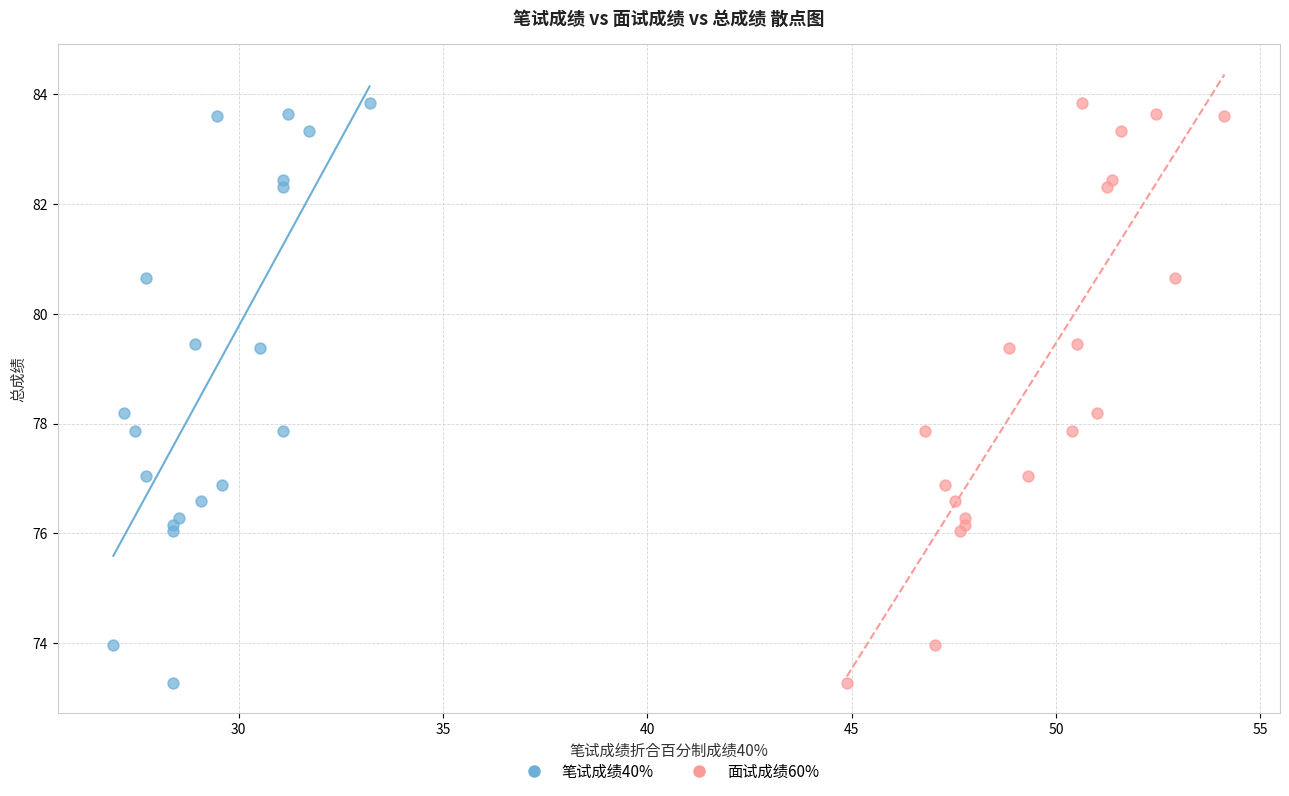

What are all the series names shown in the legend?

笔试成绩40%, 面试成绩60%